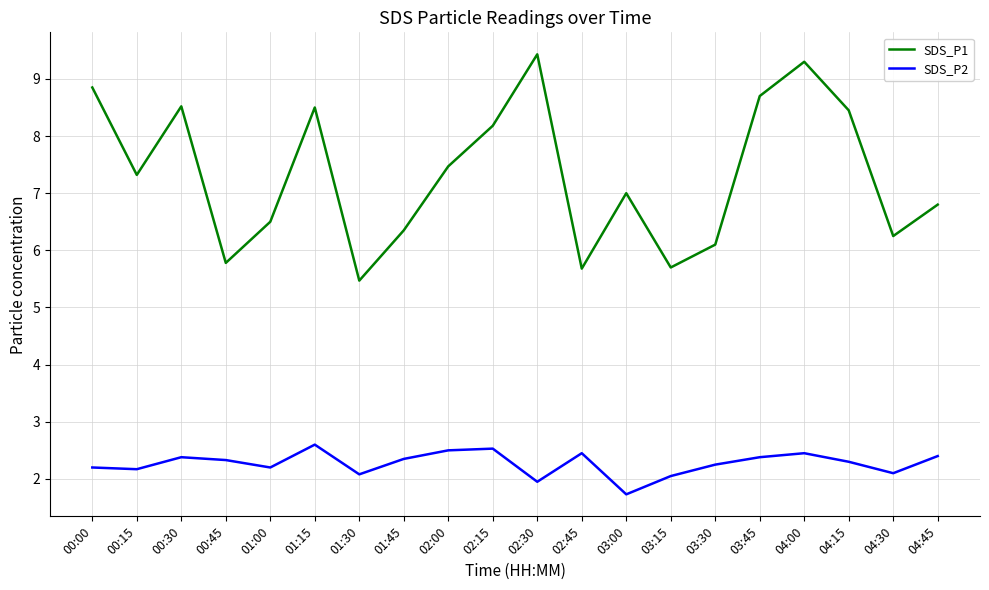

The SDS_P2 series shows 2.2 at 01:00. True or false?

True